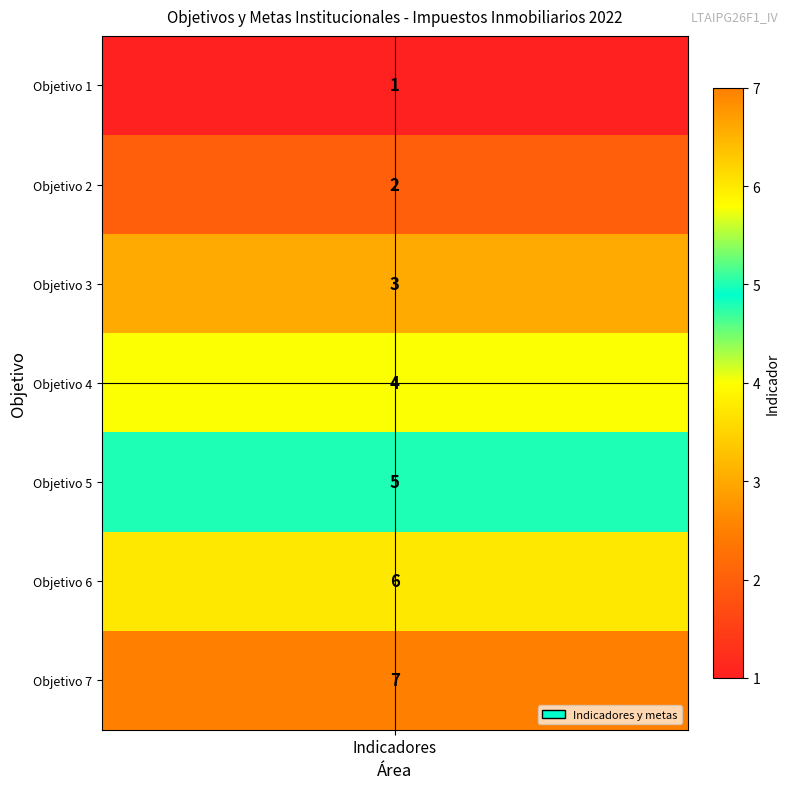

Rank the categories by value from lowest to highest.

Objetivo 1, Objetivo 2, Objetivo 3, Objetivo 4, Objetivo 5, Objetivo 6, Objetivo 7